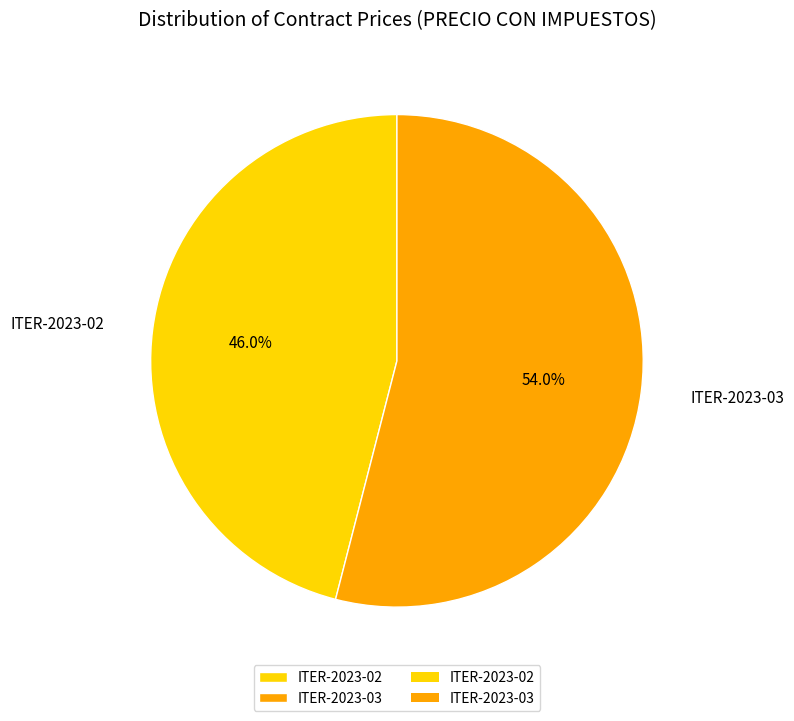

Which category has the smallest portion of the pie?

ITER-2023-02